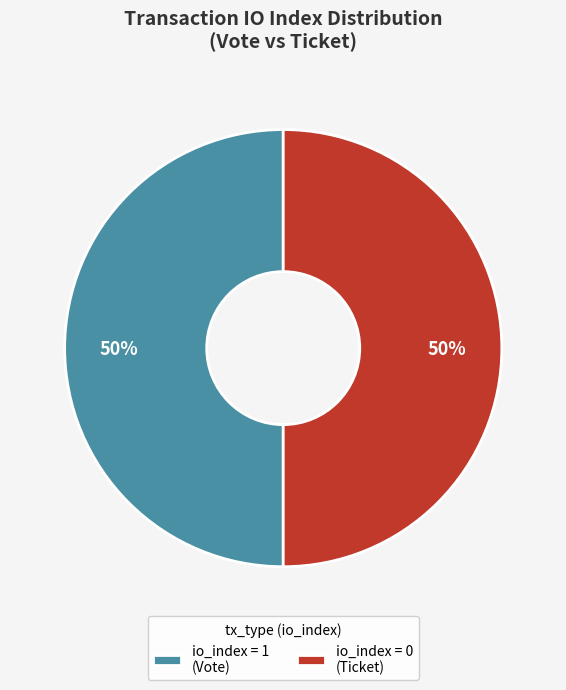

To the nearest percent, what is the average slice percentage?

50%